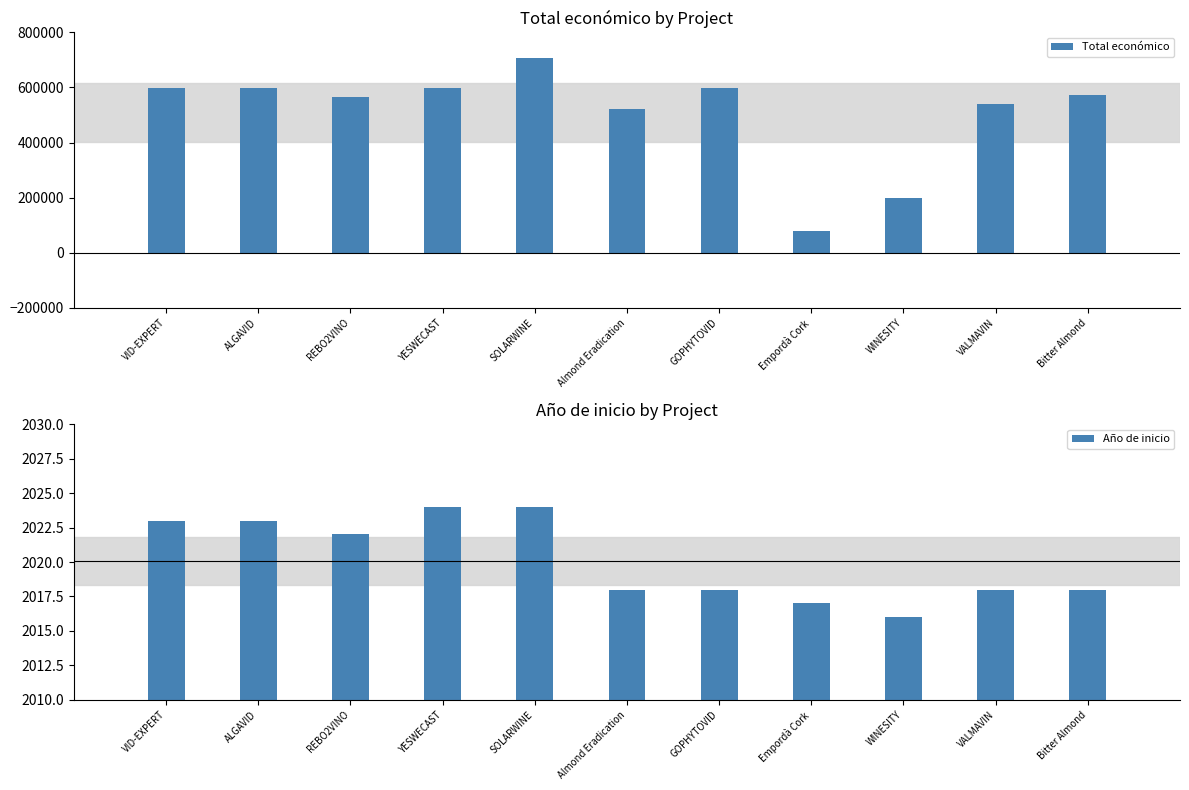

Between ALGAVID and Almond Eradication, which series saw the biggest shift?

Total económico